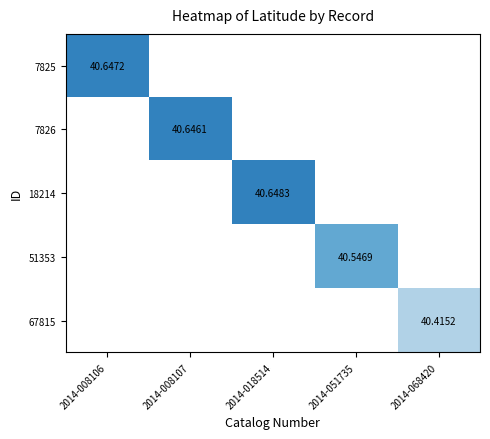

Is it true that 7826 equals 0.0 at 2014-068420?

True